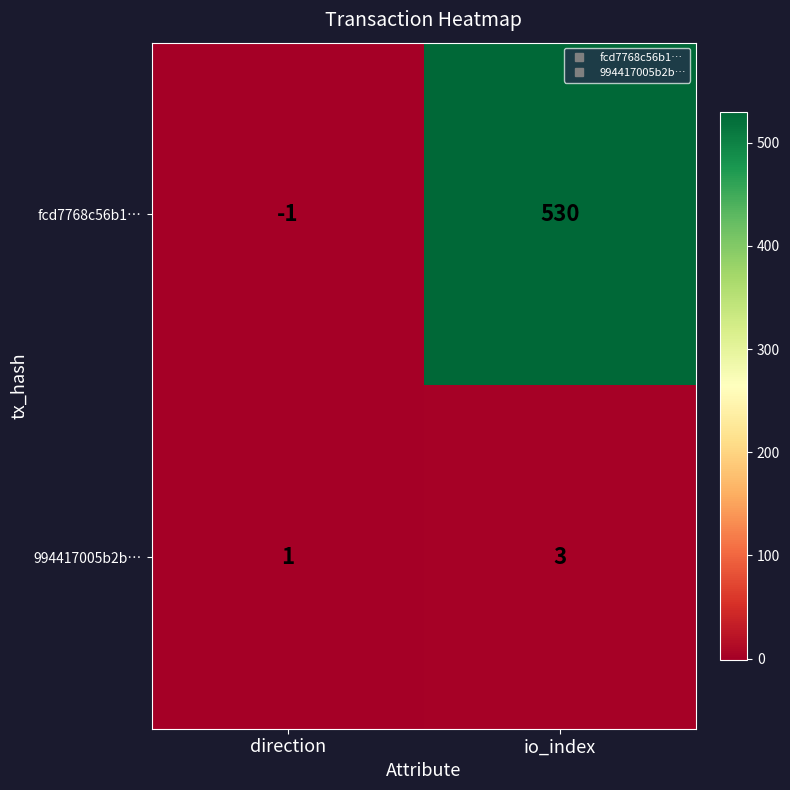

Rank the series by their average value, from highest to lowest.

fcd7768c56b1…, 994417005b2b…